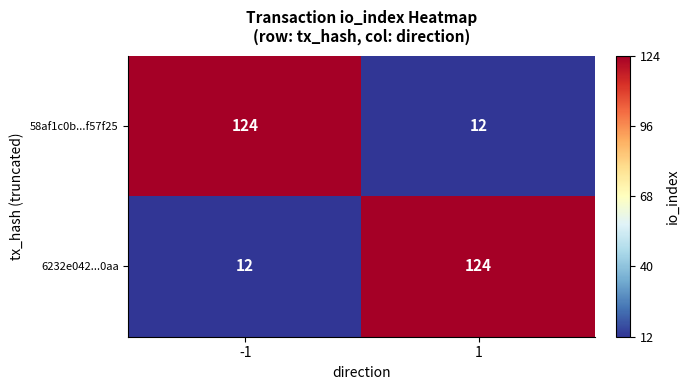

At how many categories does at least one series exceed 93?

2